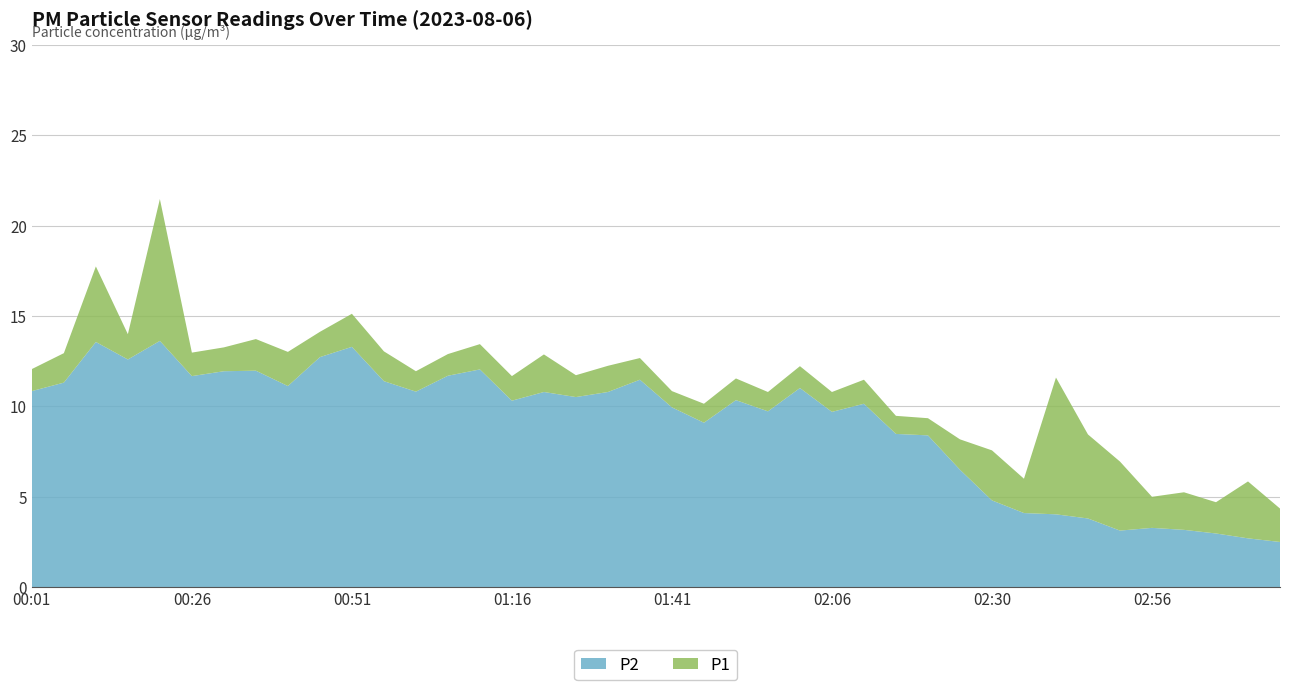

Reading right to left, what are all the values shown in this chart?

P1: 4.3	5.8	4.7	5.2	5.0	7.0	8.4	11.6	6.0	7.6	8.2	9.3	9.5	11.5	10.8	12.2	10.8	11.6	10.2	10.8	12.7	12.2	11.7	12.9	11.7	13.4	12.9	11.9	13.1	15.1	14.1	13.0	13.7	13.3	13.0	21.5	14.0	17.8	12.9	12.1
P2: 2.5	2.7	3.0	3.2	3.3	3.1	3.8	4.0	4.1	4.8	6.5	8.4	8.5	10.2	9.7	11.0	9.7	10.3	9.1	9.9	11.5	10.8	10.5	10.8	10.3	12.1	11.7	10.8	11.4	13.3	12.7	11.1	12.0	11.9	11.7	13.6	12.6	13.6	11.3	10.8